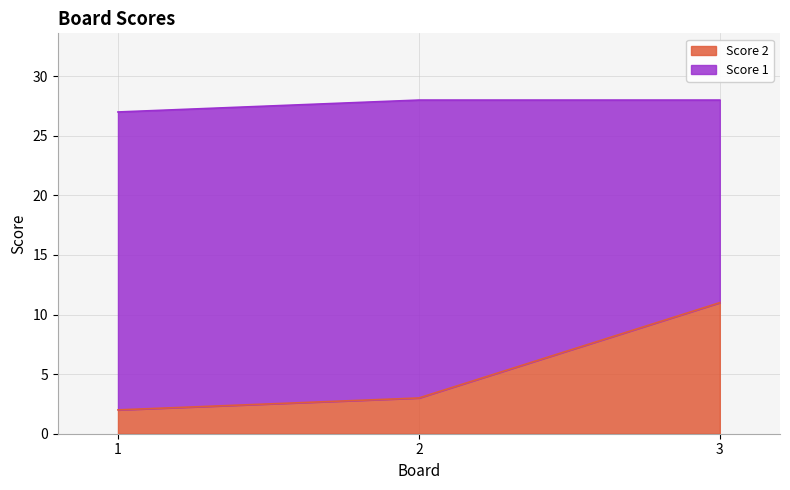

Reading right to left, extract all data points from this chart.

3=11	2=3	1=2